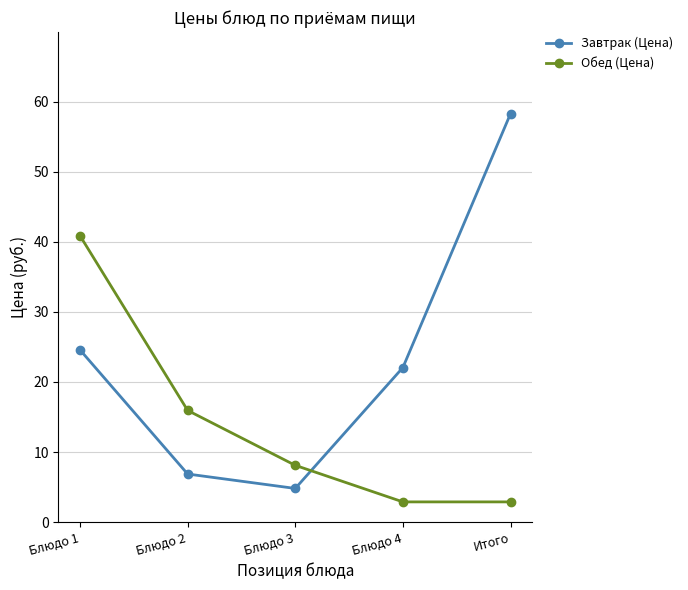

Which series has the largest range (max minus min)?

Завтрак (Цена)